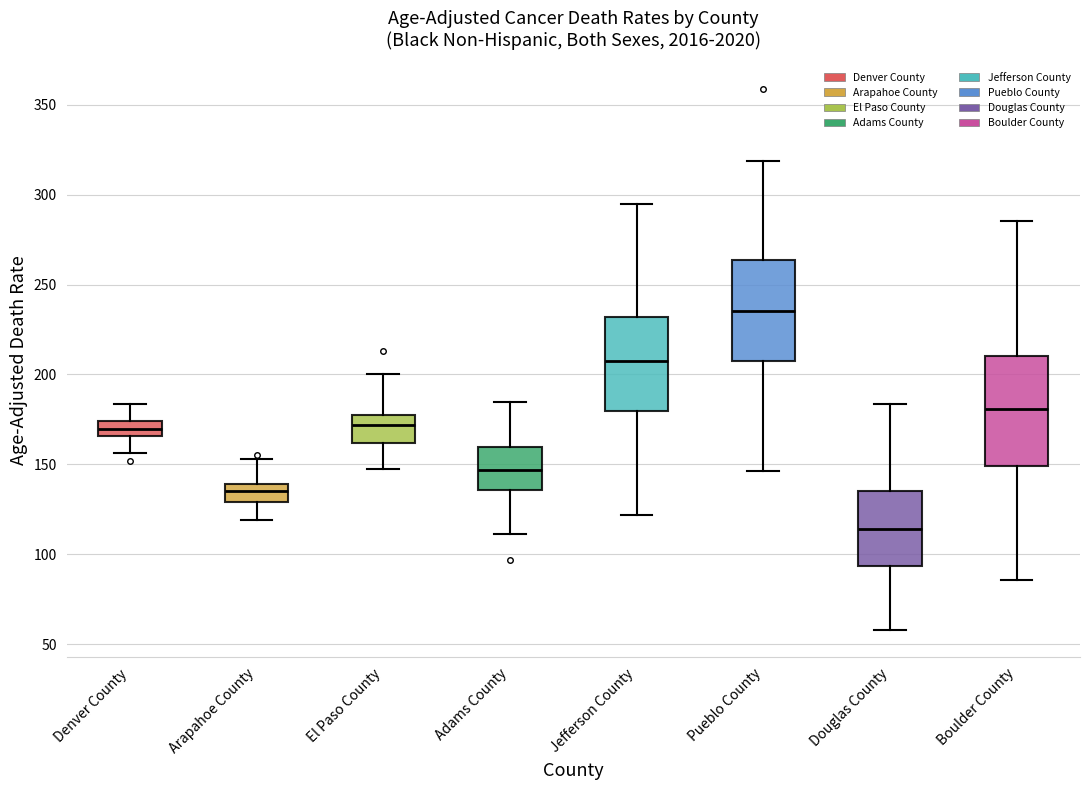

Which box has the lowest median line?

Douglas County